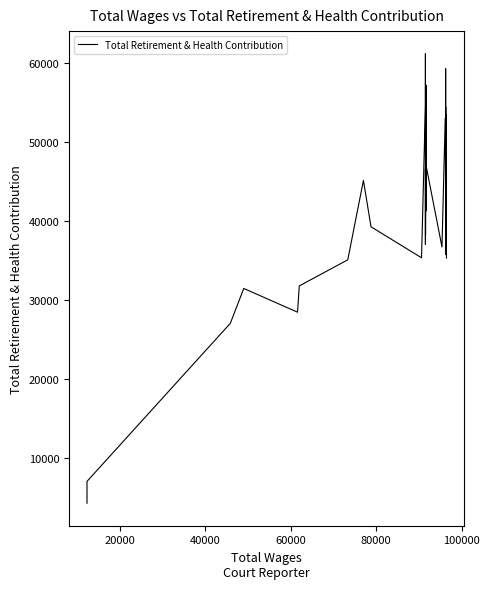

What is the value of the 10th point from the left?

35296